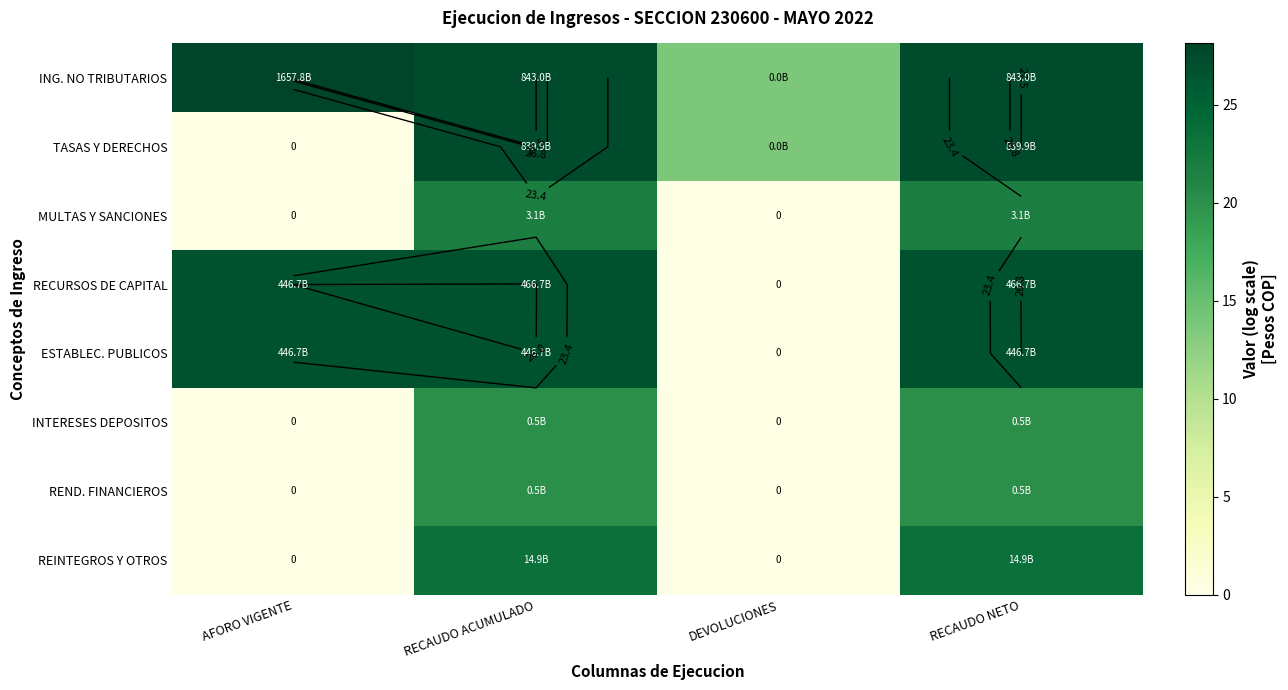

What is the difference between the second highest and minimum values in the ESTABLEC. PUBLICOS series?

26.8